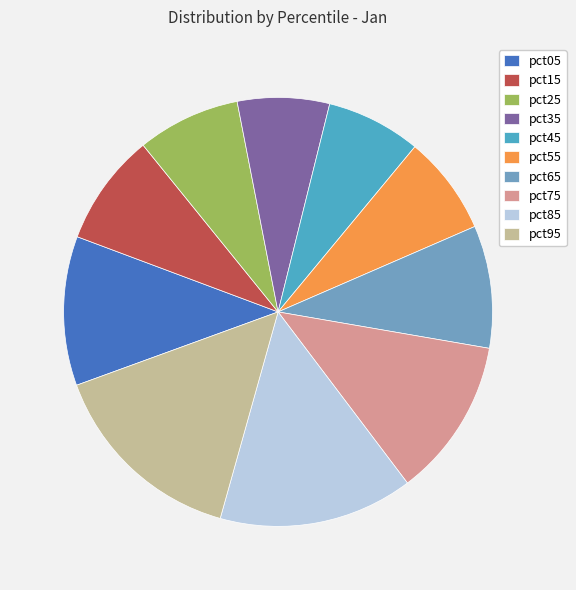

Is there any slice that represents more than half of the pie?

No